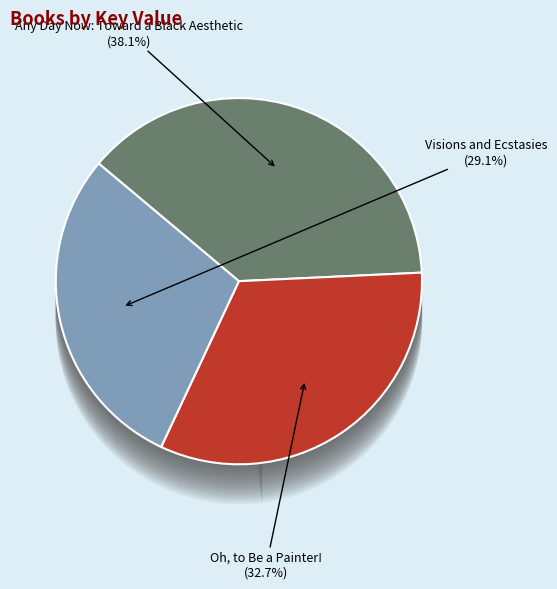

True or false: Visions and Ecstasies accounts for 29% of the total.

True